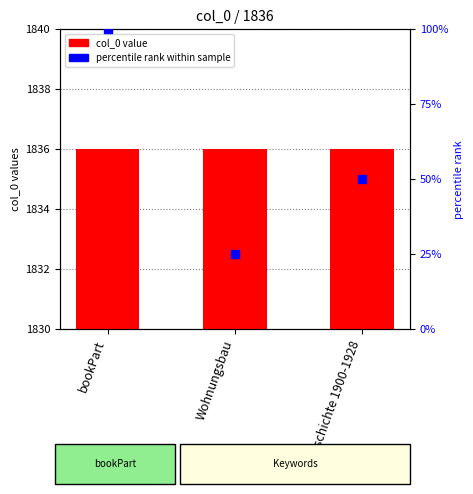

Which series has the largest total across all categories?

col_0 value